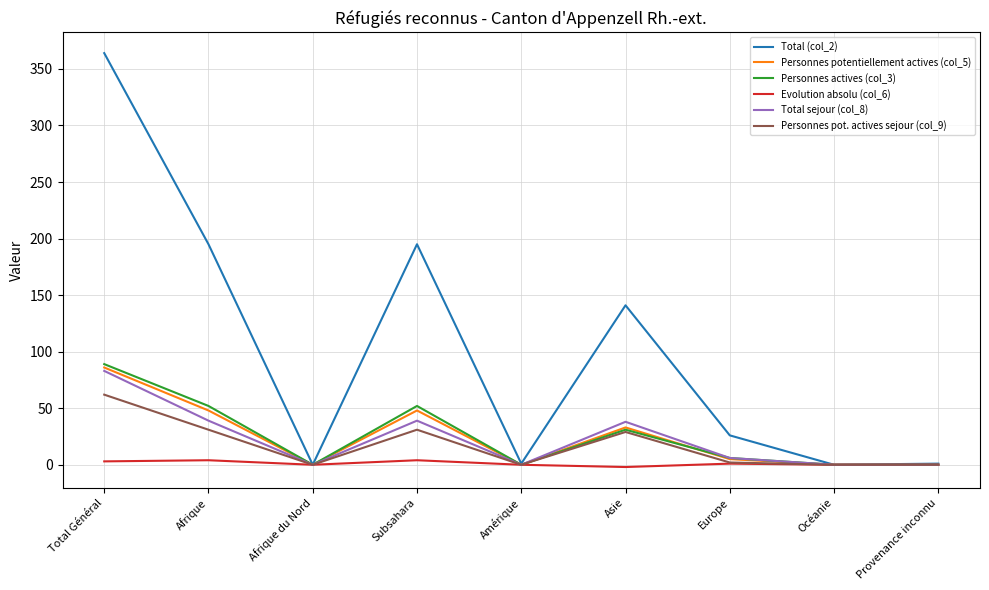

Which label corresponds to the largest value in the chart?

Total Général